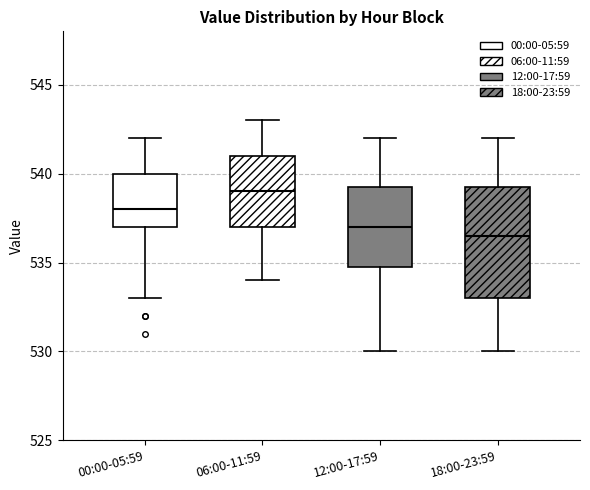

Reading left to right, transcribe this box plot: for each box, give where its median line is, the range the box spans, and where its two whiskers end, as read against the y-axis. The values are not printed on the chart, so give them approximately, as read against the axis.

00:00-05:59: median 538.0, box 537.0 to 540.0, whiskers 533.0 to 542.0
06:00-11:59: median 539.0, box 537.0 to 541.0, whiskers 534.0 to 543.0
12:00-17:59: median 537.0, box 535.0 to 539.5, whiskers 530.0 to 542.0
18:00-23:59: median 536.5, box 533.0 to 539.5, whiskers 530.0 to 542.0